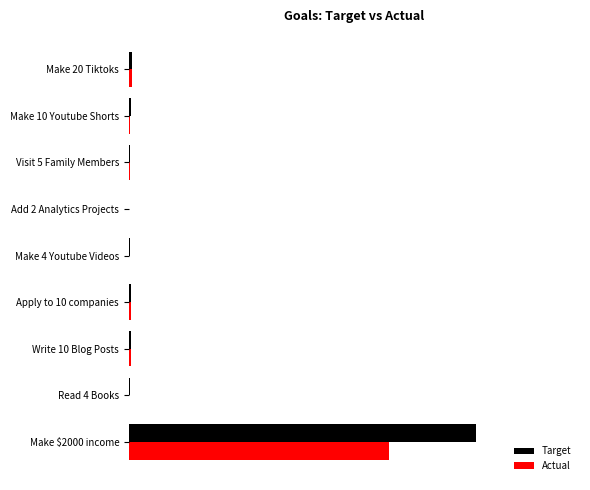

What are all the series names shown in the legend?

Target, Actual